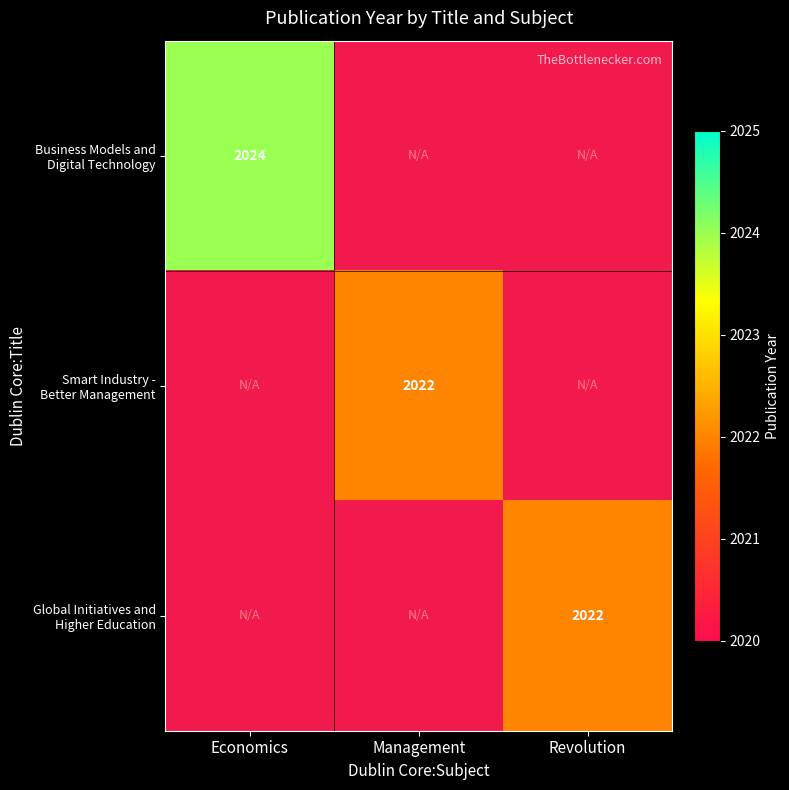

What is the maximum value shown in the chart?

2024.0